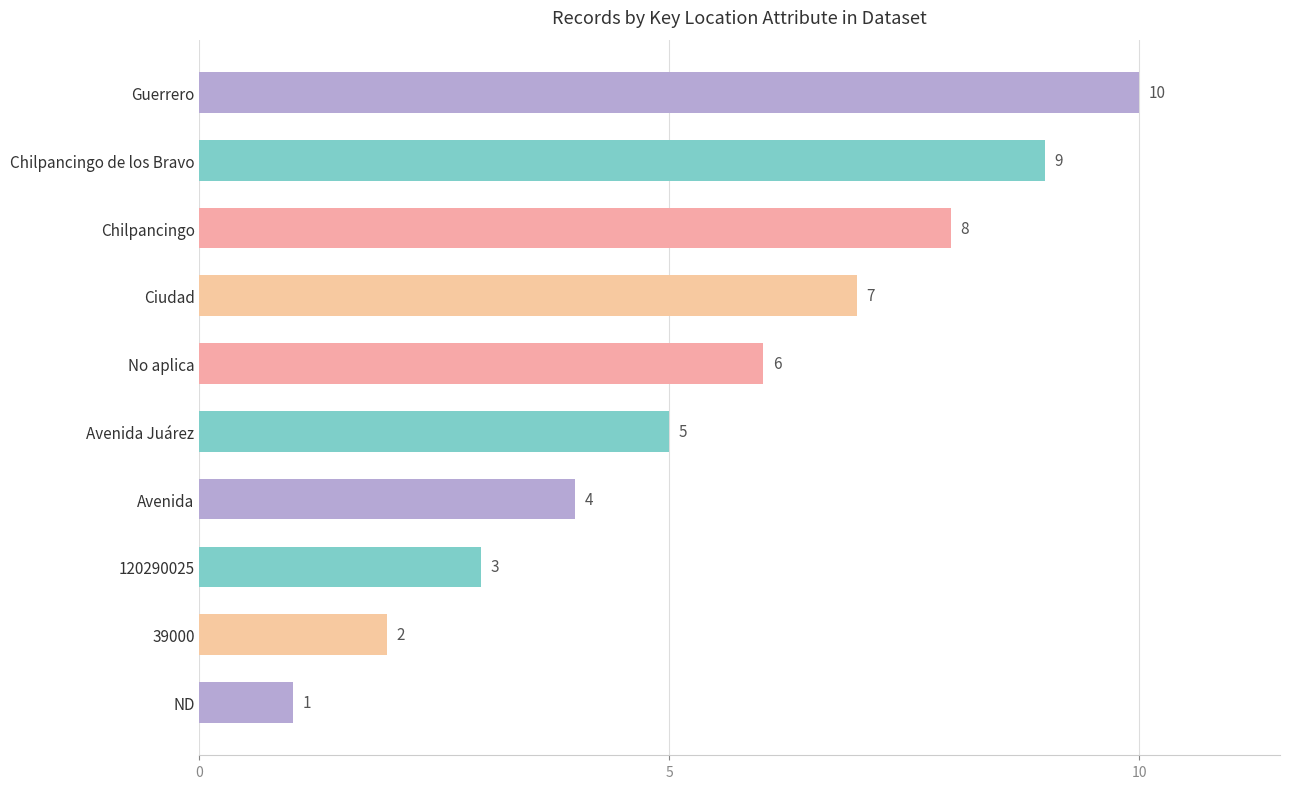

Count the number of data series in this chart.

1